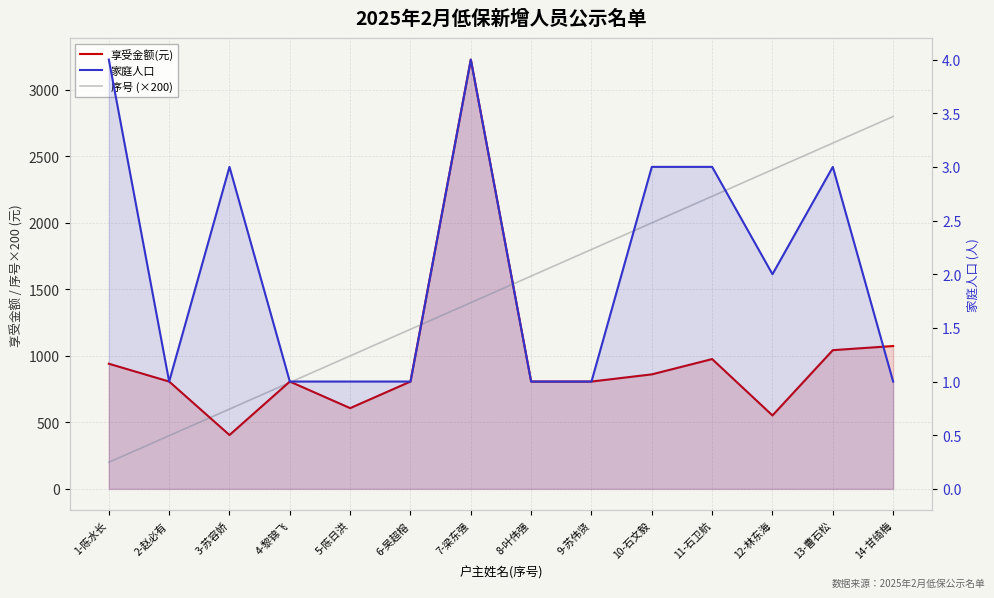

Does the chart display data point markers on the line(s)?

No